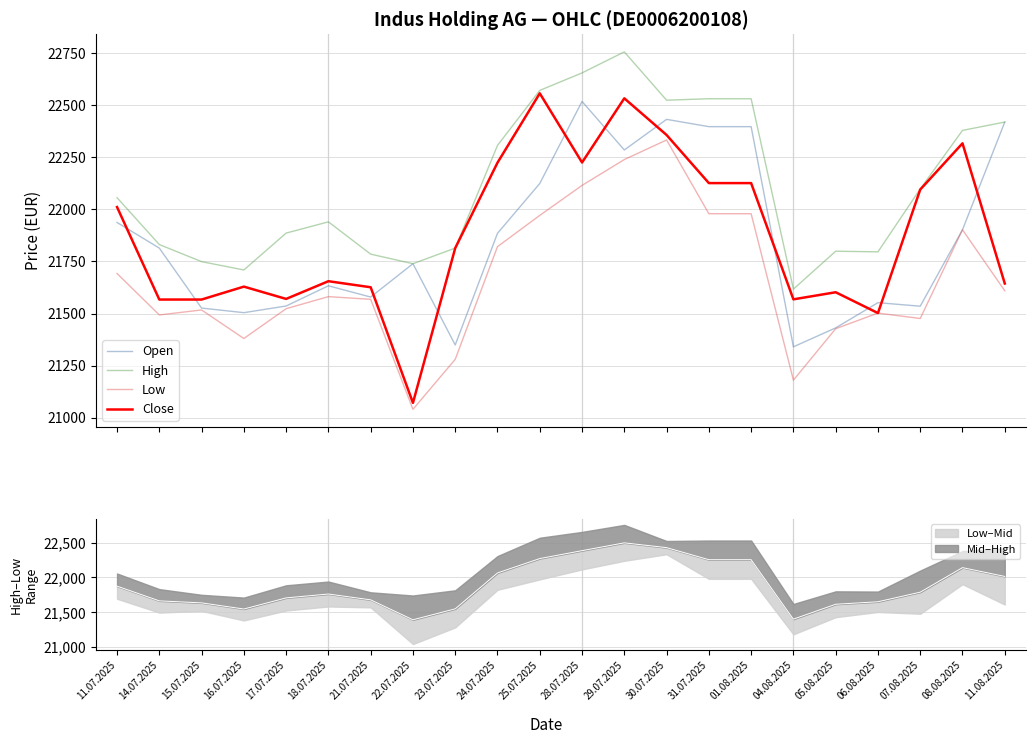

How many interior local valleys does the High series have?

5